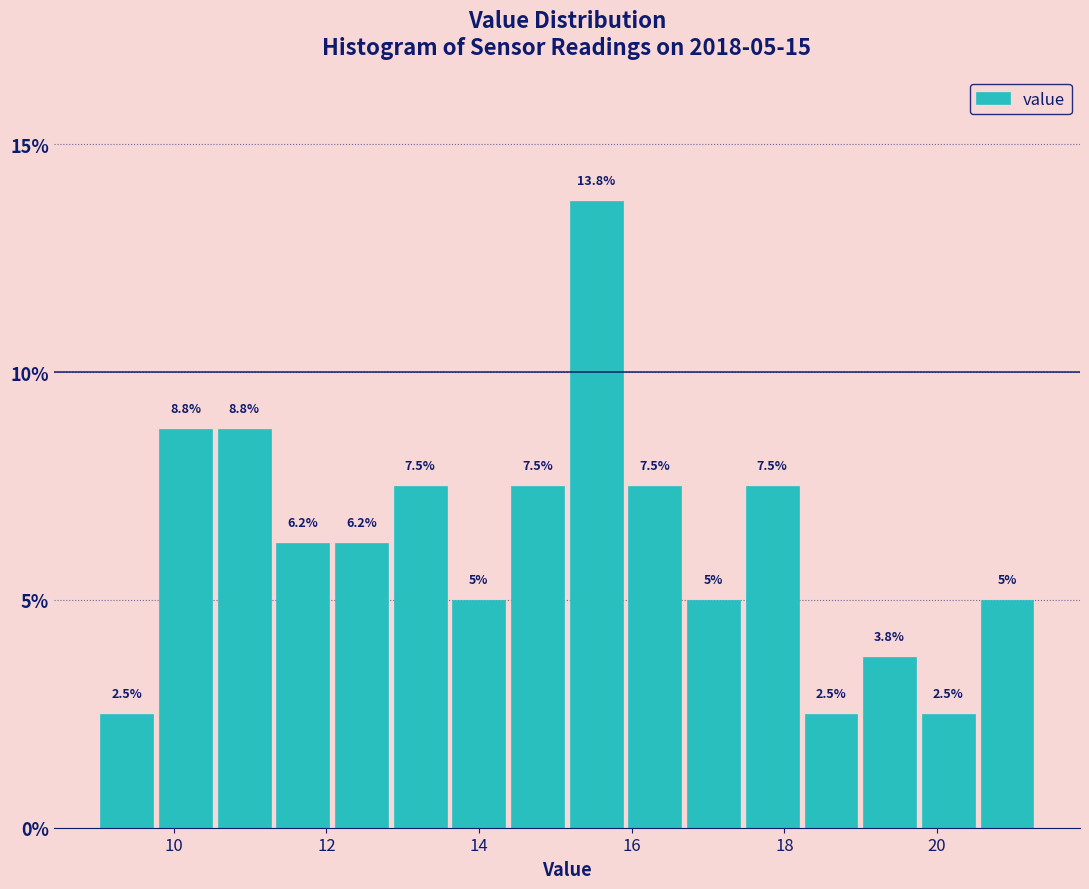

Read against the x-axis, roughly where is the centre of the tallest bar?

15.6